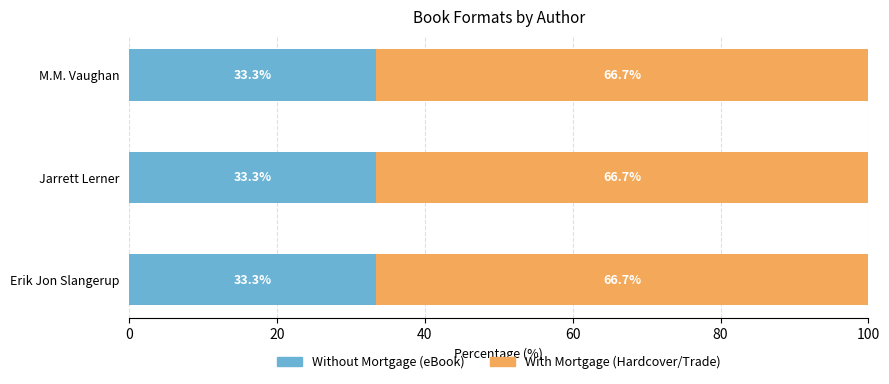

What is the total value across all series at Erik Jon Slangerup?

100.0